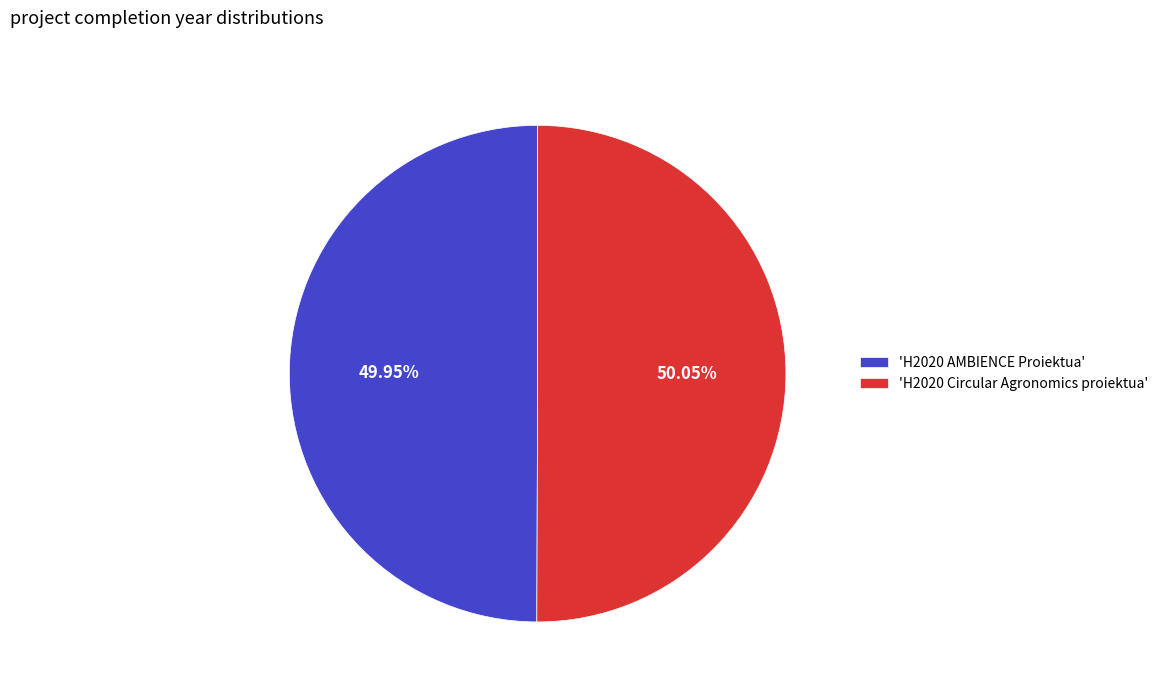

Does any single category account for the majority?

Yes